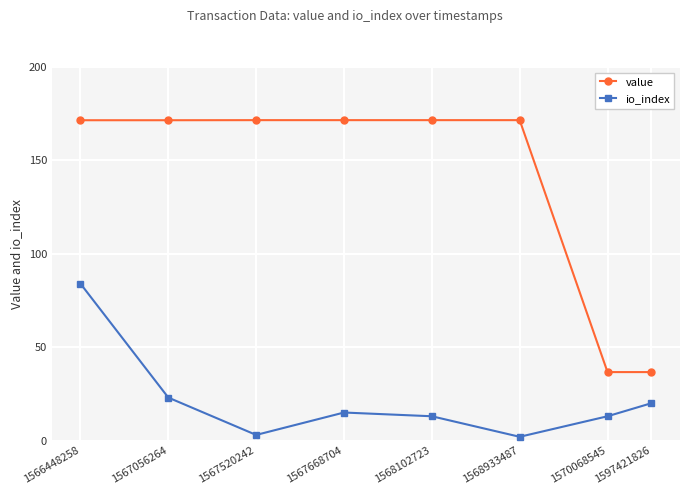

True or false: value and io_index cross at least once.

False